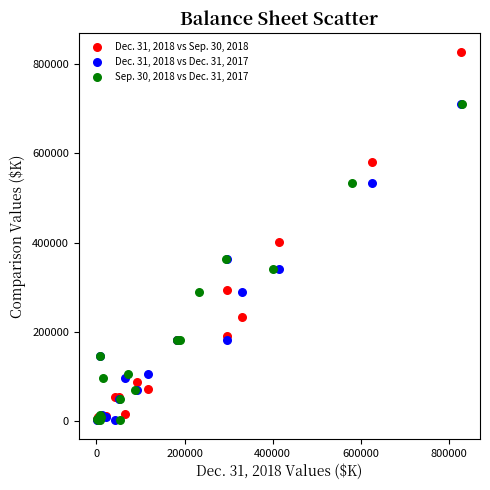

What are all the series names shown in the legend?

Dec. 31, 2018 vs Sep. 30, 2018, Dec. 31, 2018 vs Dec. 31, 2017, Sep. 30, 2018 vs Dec. 31, 2017